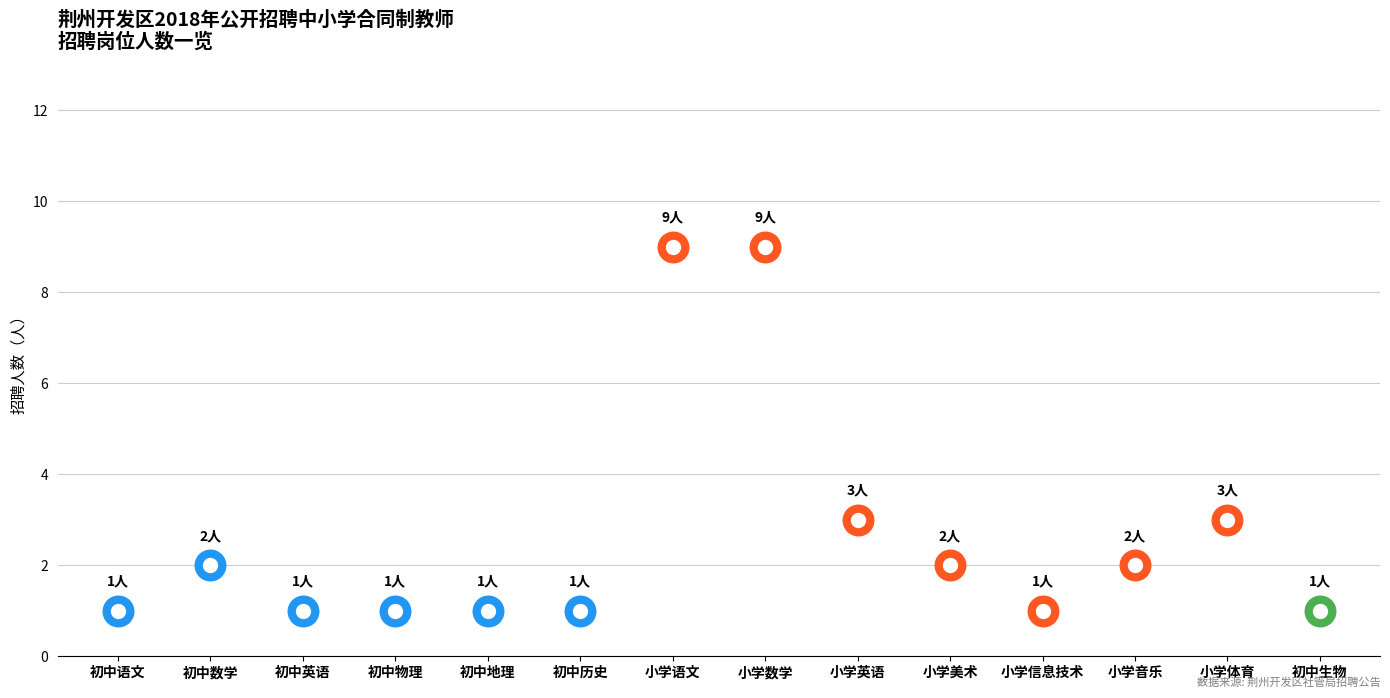

Is this an area chart (filled region under the line)?

No